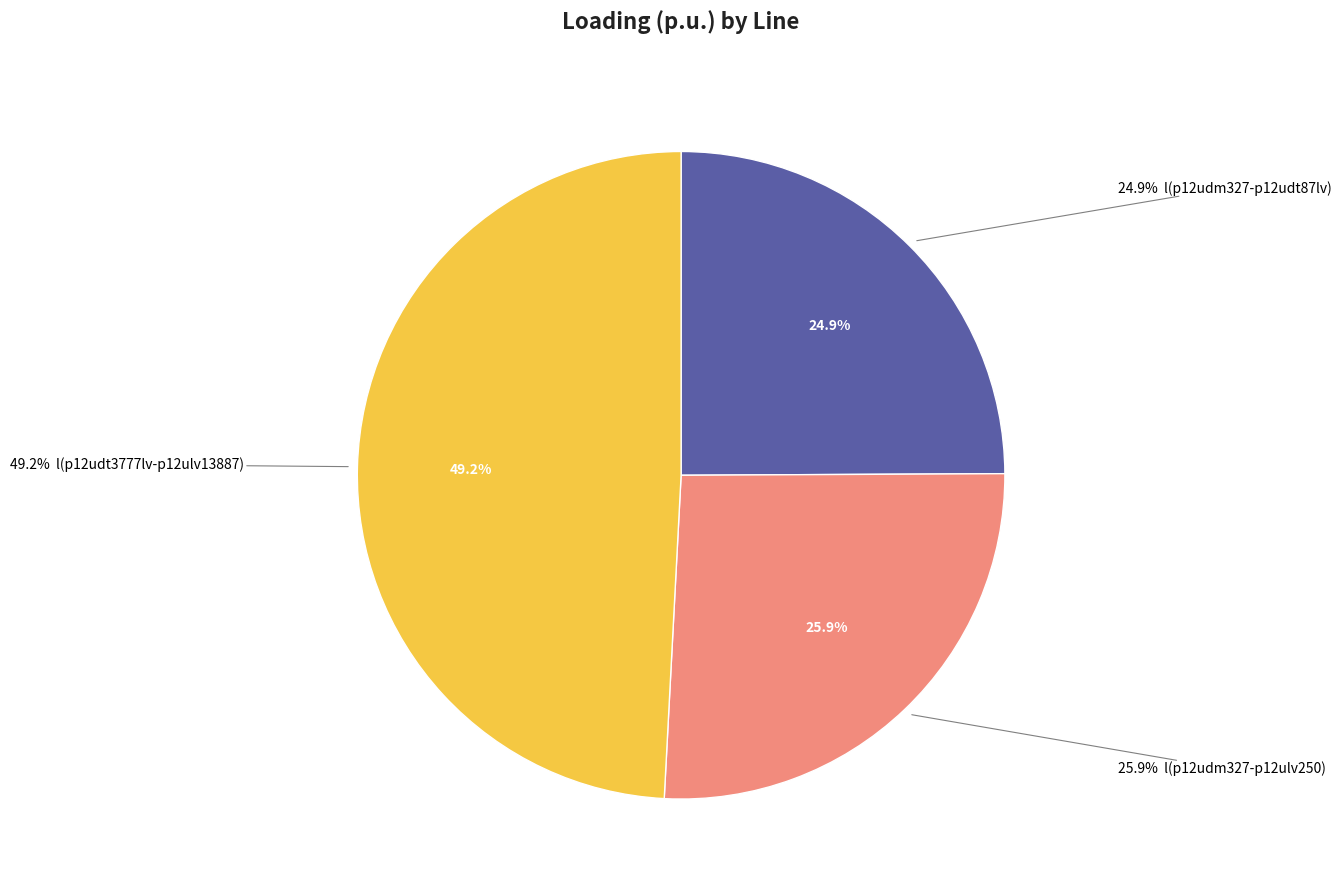

To the nearest percent, what percentage of the pie is Line.l(r:p12udm327-p12ulv250)?

26%